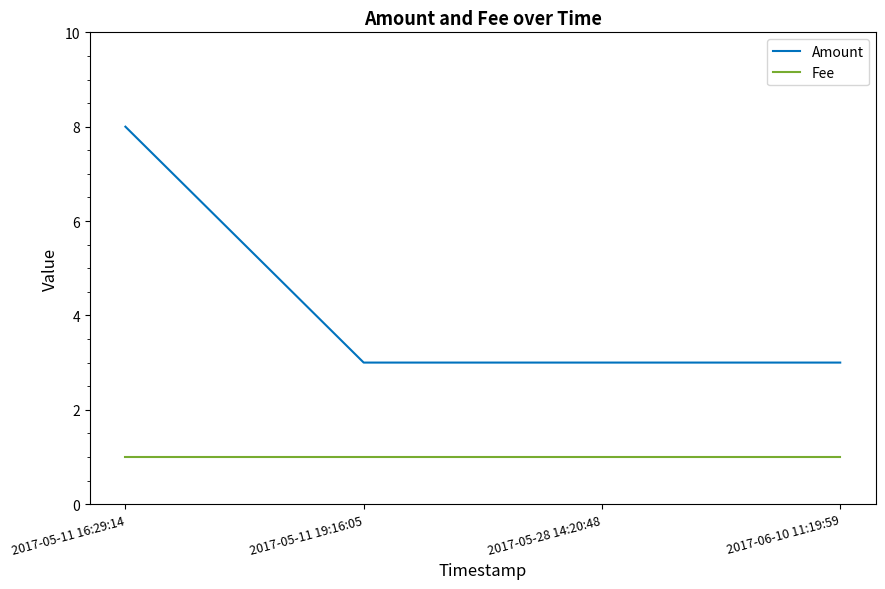

Count the number of categories in the chart.

4